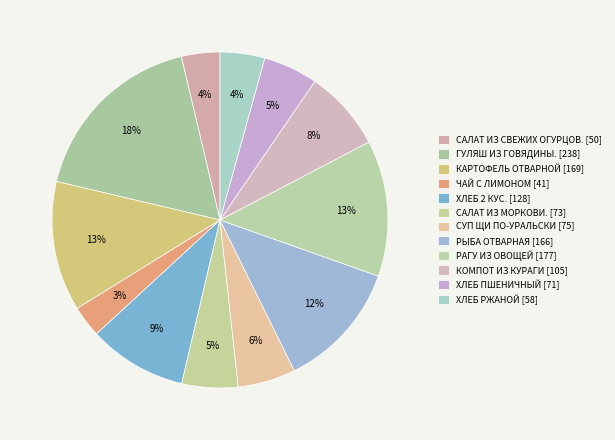

Which category has the smallest portion of the pie?

ЧАЙ С ЛИМОНОМ